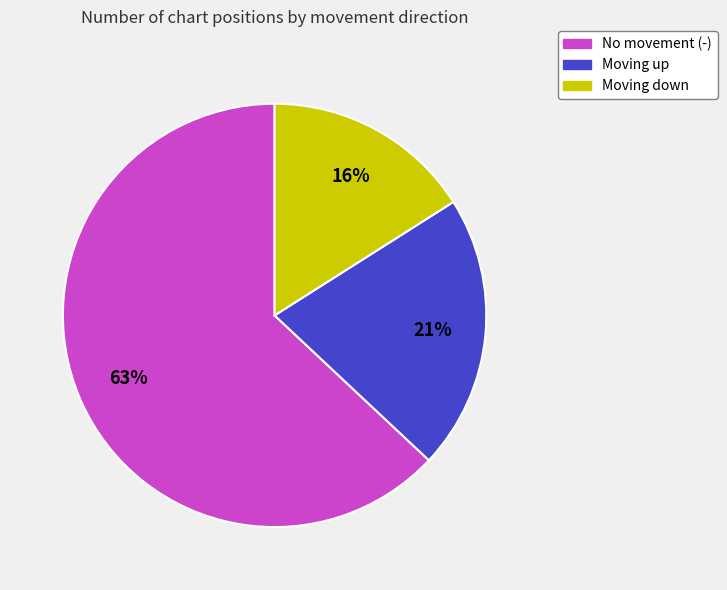

To the nearest percent, what is the difference between the largest and smallest slice percentages?

47%